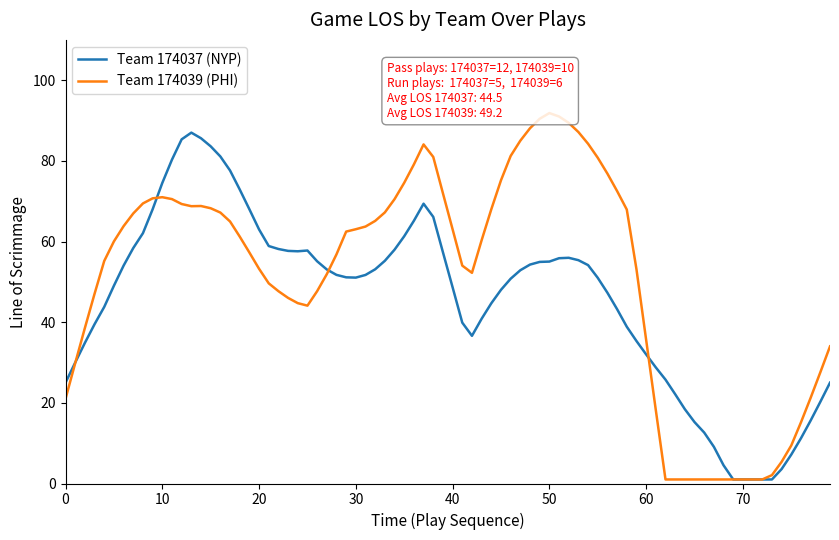

True or false: Team 174037 (NYP) has a value of 48.6 at 40.

True